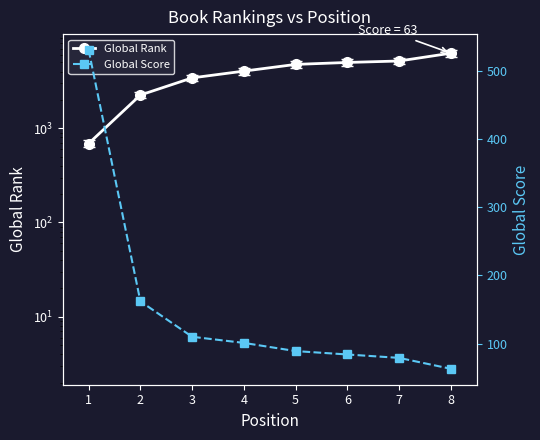

How many lines are shown in the chart?

2